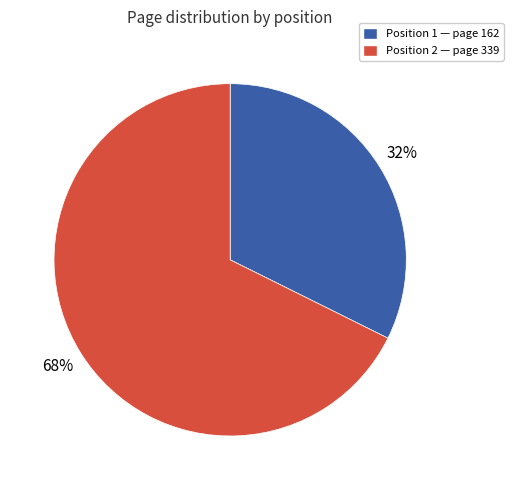

How many segments does this pie chart have?

2